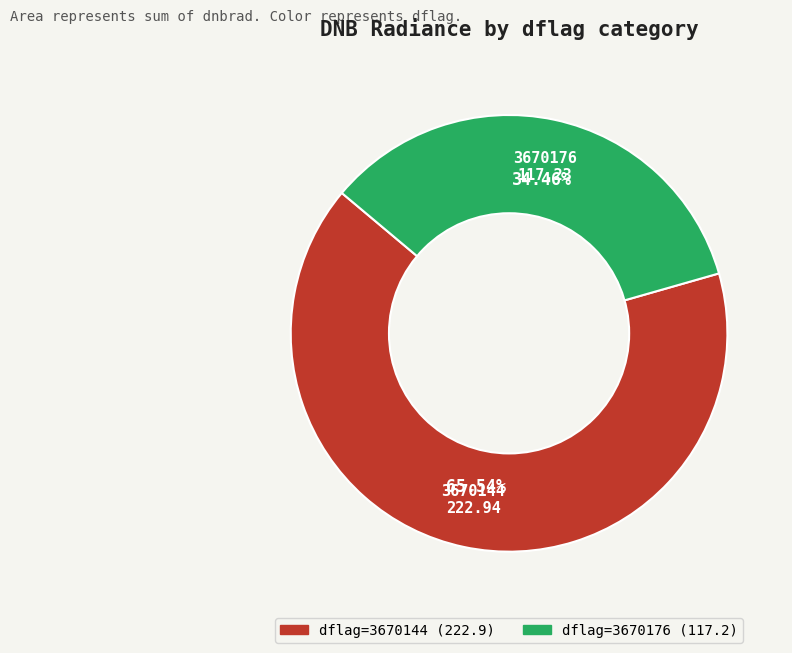

How many segments does this pie chart have?

2